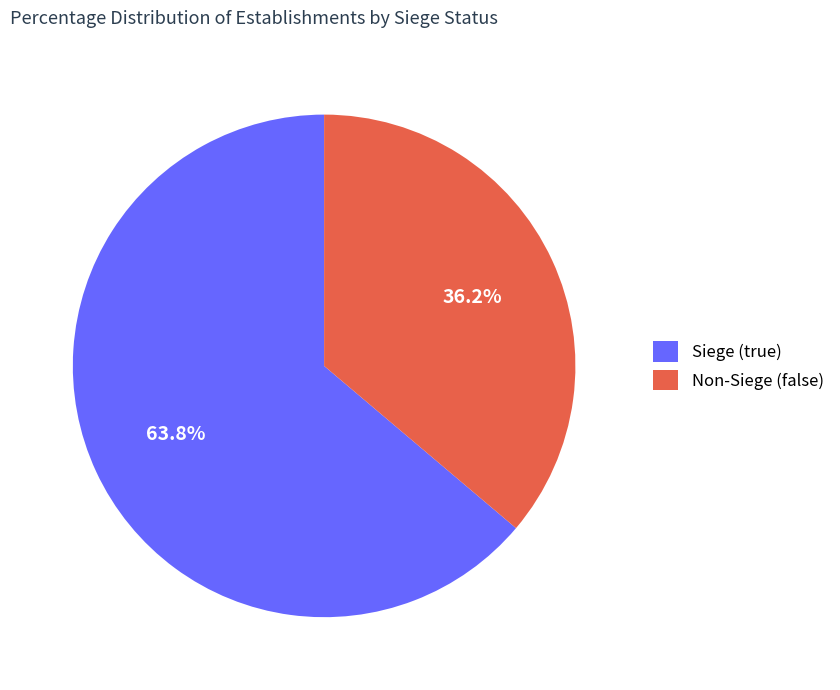

Does Non-Siege (false) account for over 50% of the chart?

No